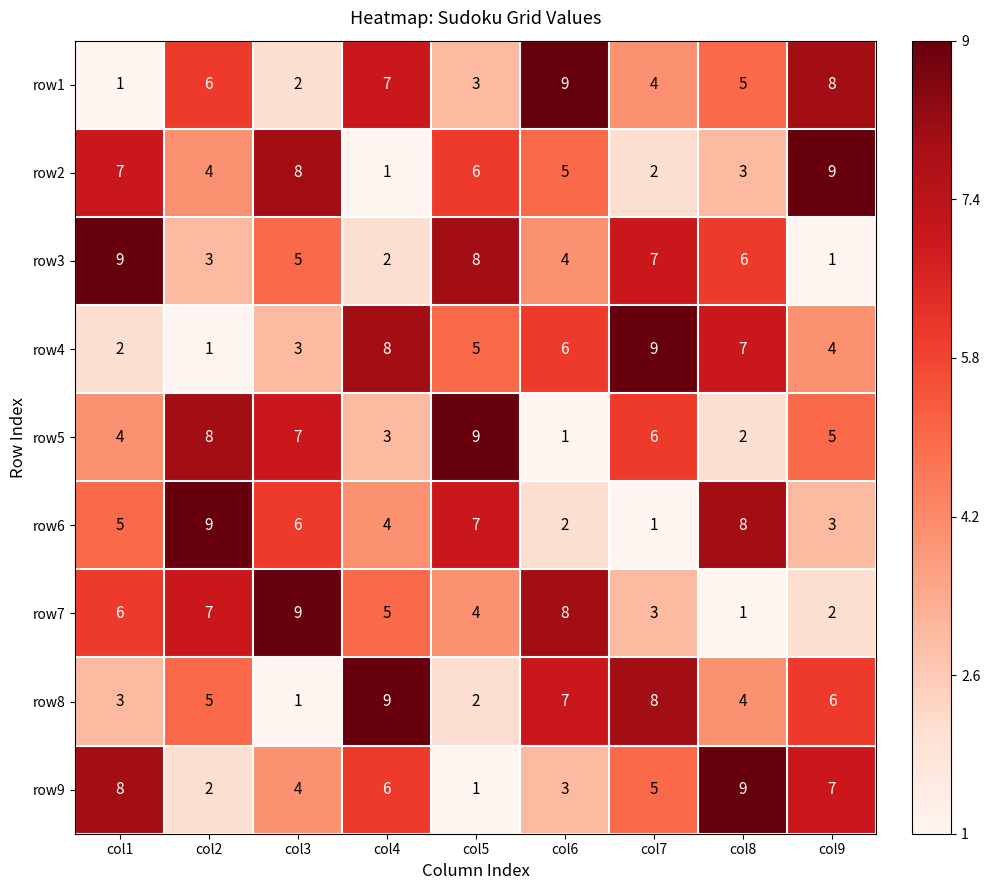

Which series changed the most between col2 and col8?

row9